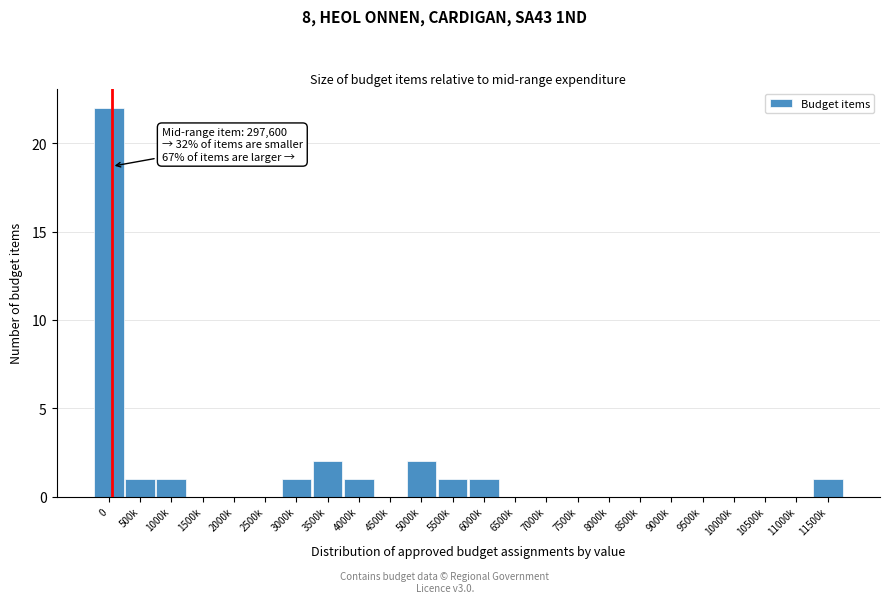

Reading left to right, transcribe all the data shown in this chart.

0=22	500k=1	1000k=1	1500k=0	2000k=0	2500k=0	3000k=1	3500k=2	4000k=1	4500k=0	5000k=2	5500k=1	6000k=1	6500k=0	7000k=0	7500k=0	8000k=0	8500k=0	9000k=0	9500k=0	10000k=0	10500k=0	11000k=0	11500k=1